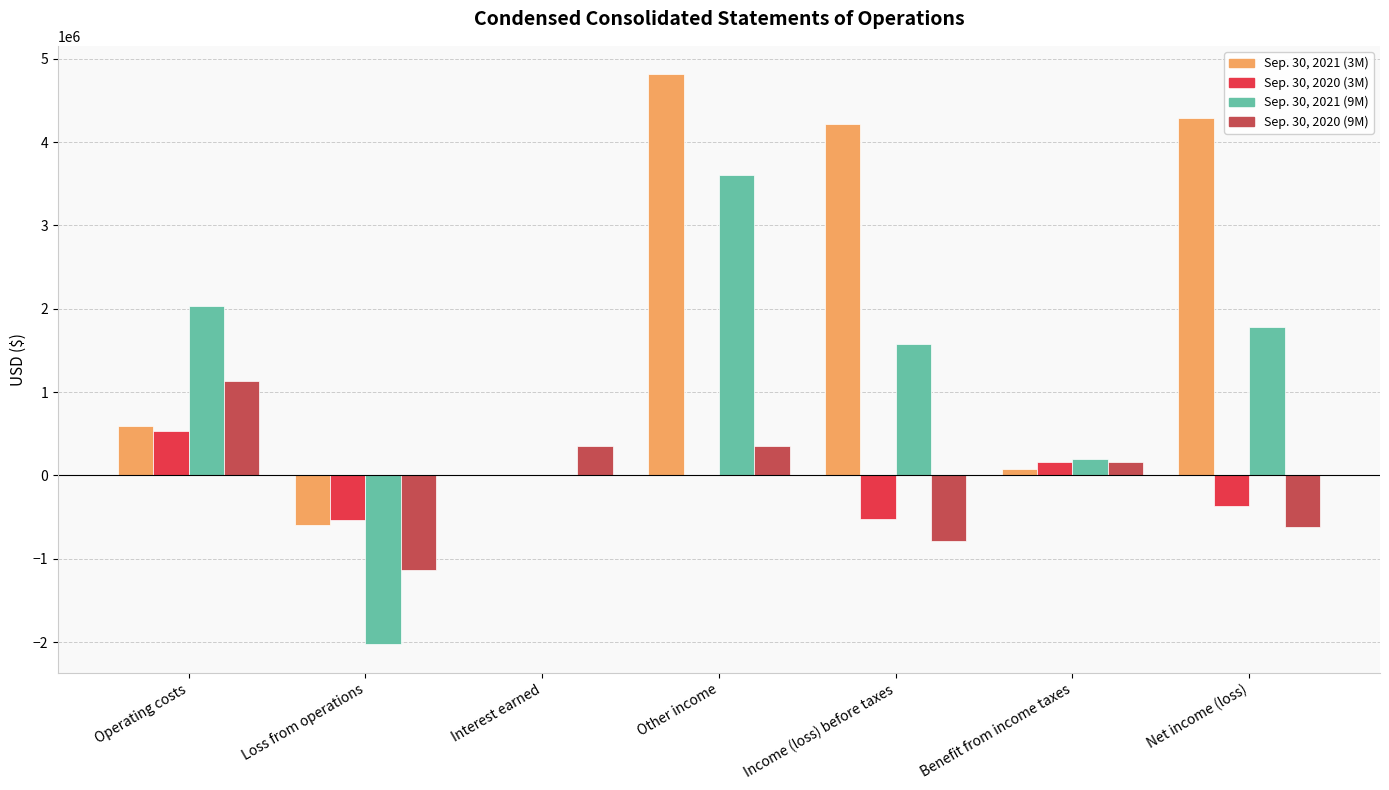

Read the Sep. 30, 2020 (9M) value at Operating costs.

1129649